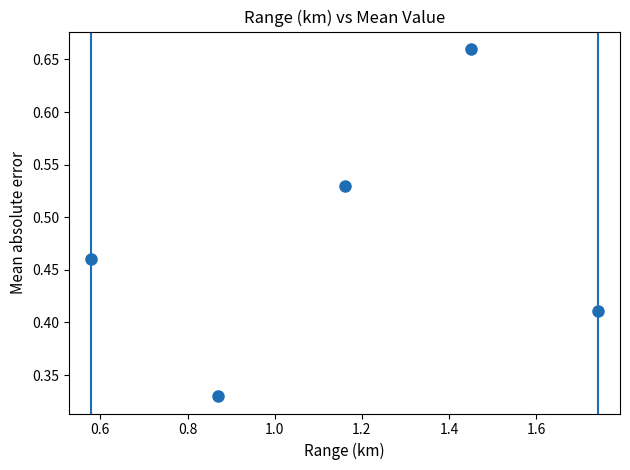

What is the average X value?

1.2